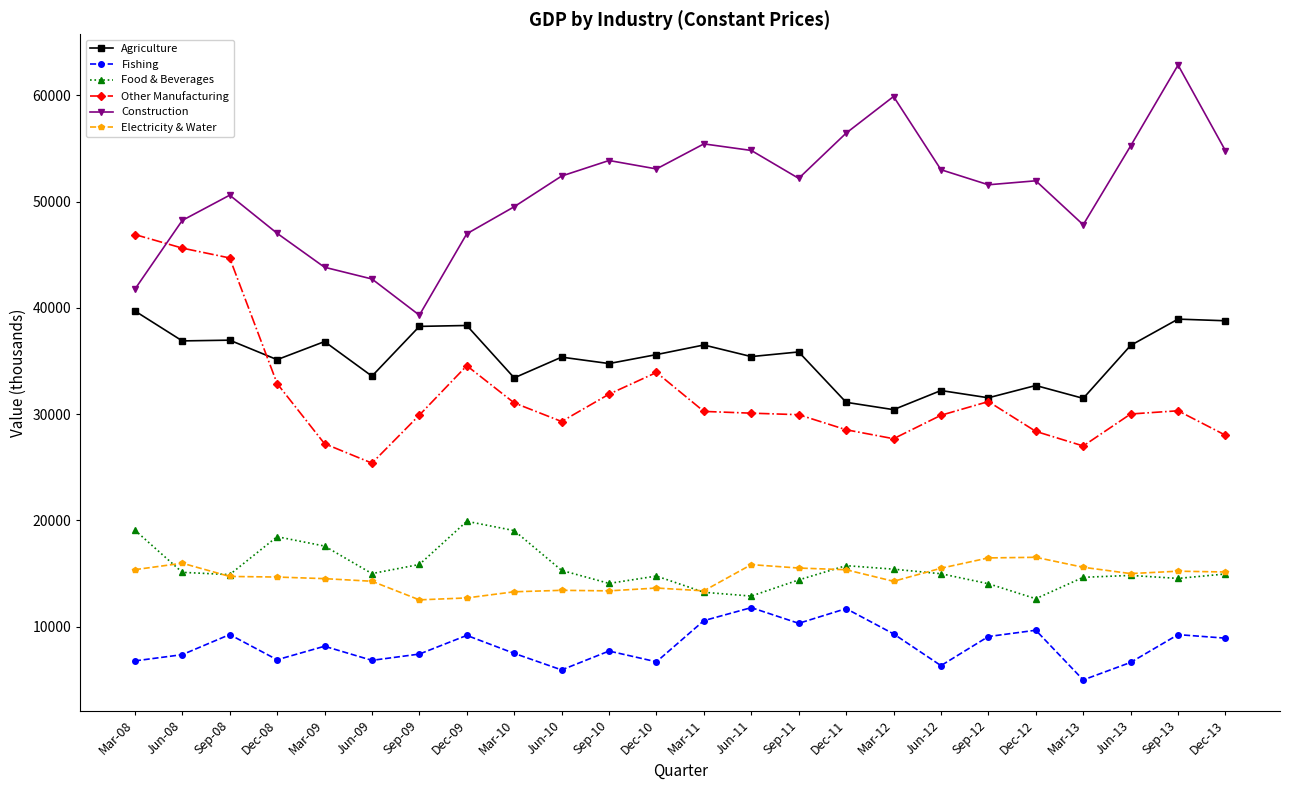

True or false: Agriculture has a value of 19884.8 at Jun-12.

False